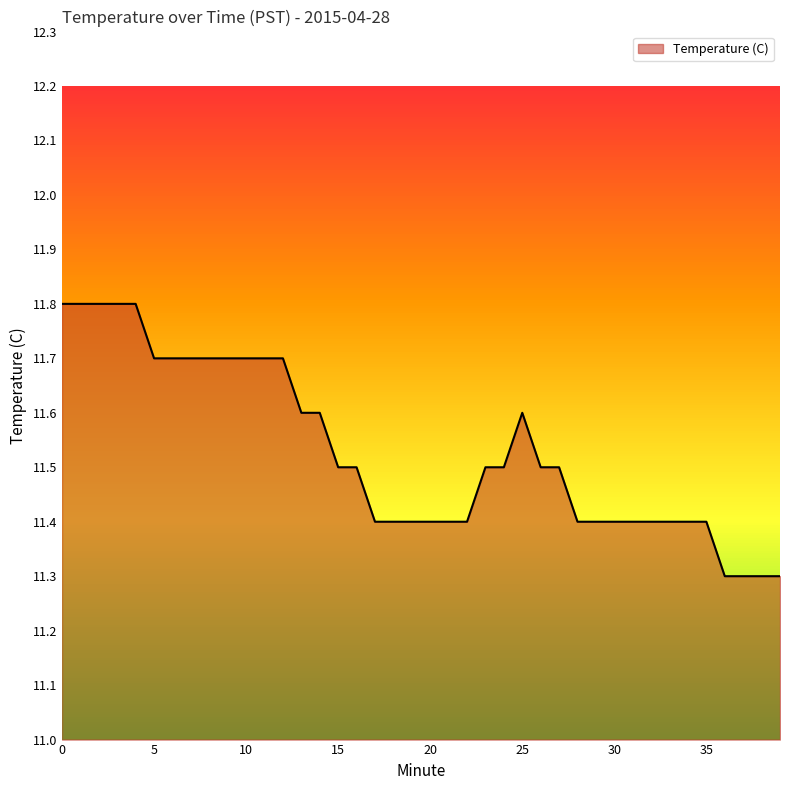

List the labels in order of value, largest first.

0, 1, 2, 3, 4, 5, 6, 7, 8, 9, 10, 11, 12, 13, 14, 25, 15, 16, 23, 24, 26, 27, 17, 18, 19, 20, 21, 22, 28, 29, 30, 31, 32, 33, 34, 35, 36, 37, 38, 39